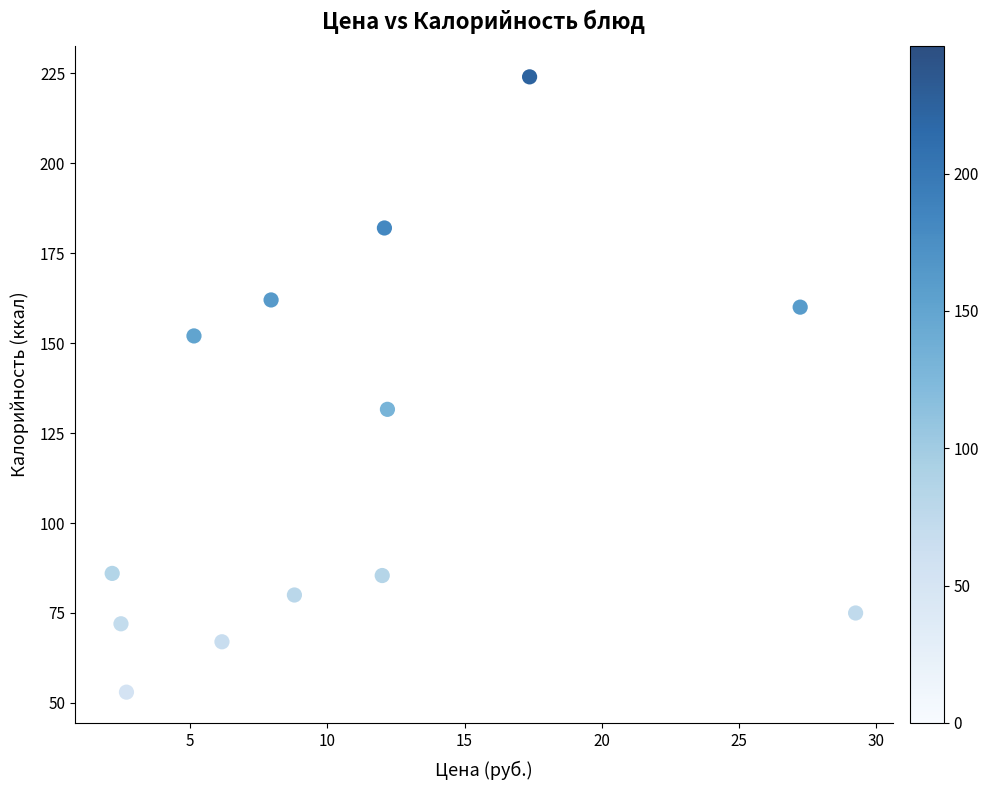

What is the range of Y values (max minus min)?

171.0